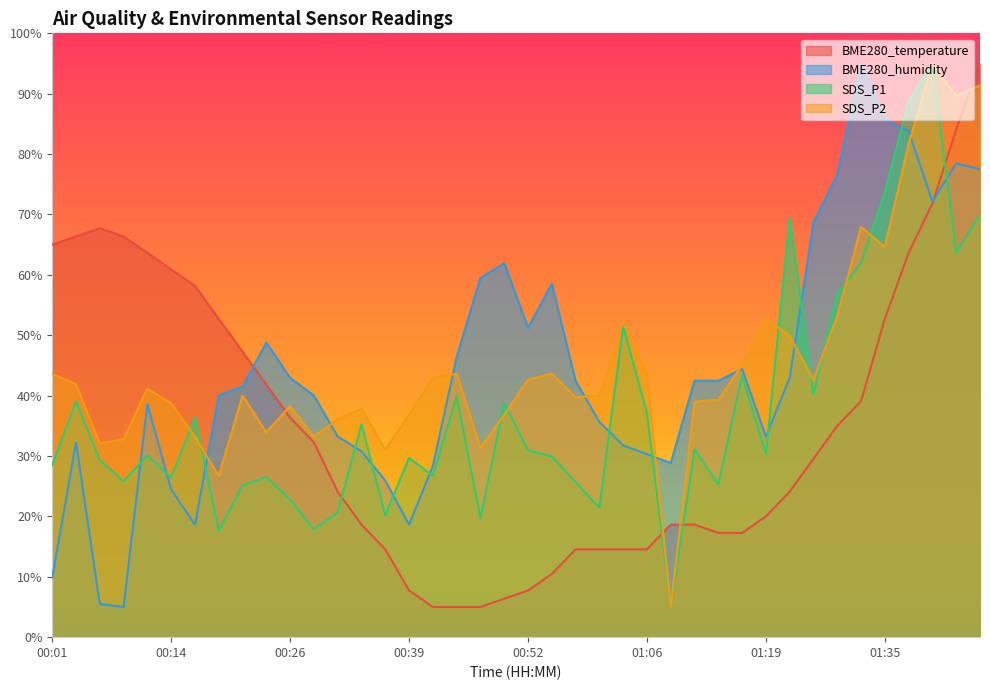

Where is SDS_P2 nearest to the value 50?

01:22